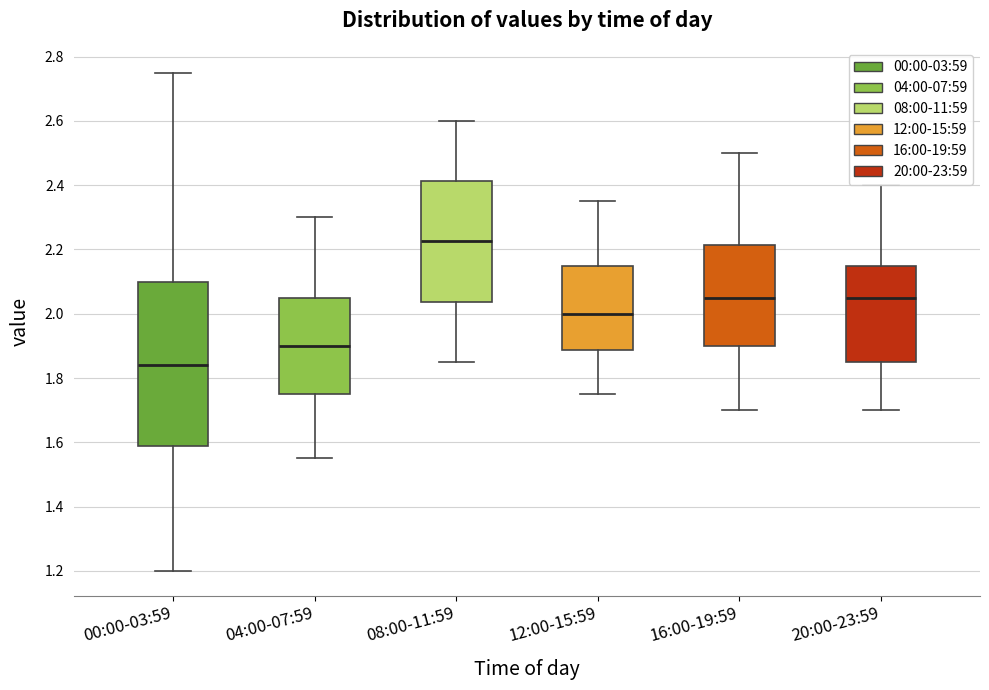

Reading left to right, transcribe this box plot: for each box, give where its median line is, the range the box spans, and where its two whiskers end, as read against the y-axis. The values are not printed on the chart, so give them approximately, as read against the axis.

00:00-03:59: median 1.84, box 1.58 to 2.10, whiskers 1.20 to 2.76
04:00-07:59: median 1.90, box 1.76 to 2.06, whiskers 1.56 to 2.30
08:00-11:59: median 2.22, box 2.04 to 2.42, whiskers 1.86 to 2.60
12:00-15:59: median 2.00, box 1.88 to 2.16, whiskers 1.76 to 2.36
16:00-19:59: median 2.06, box 1.90 to 2.22, whiskers 1.70 to 2.50
20:00-23:59: median 2.06, box 1.86 to 2.16, whiskers 1.70 to 2.40